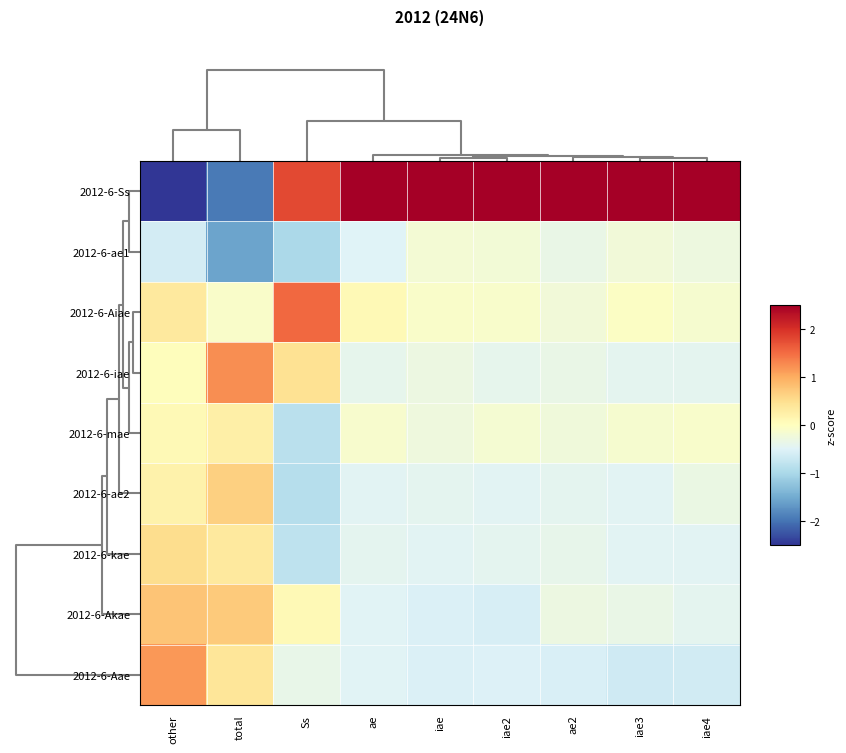

Reading left to right, what are all the values shown in this chart?

2012-6-Ss: other=-2.5	total=-1.9	Ss=1.8	ae=2.8	iae=2.8	iae2=2.8	ae2=2.8	iae3=2.8	iae4=2.8
2012-6-ae1: other=-0.6	total=-1.6	Ss=-1.0	ae=-0.5	iae=-0.2	iae2=-0.2	ae2=-0.3	iae3=-0.2	iae4=-0.3
2012-6-Aiae: other=0.3	total=-0.1	Ss=1.5	ae=0.1	iae=-0.1	iae2=-0.1	ae2=-0.2	iae3=-0.1	iae4=-0.1
2012-6-iae: other=0.0	total=1.2	Ss=0.5	ae=-0.4	iae=-0.3	iae2=-0.4	ae2=-0.3	iae3=-0.4	iae4=-0.4
2012-6-mae: other=0.1	total=0.2	Ss=-0.8	ae=-0.1	iae=-0.3	iae2=-0.2	ae2=-0.2	iae3=-0.2	iae4=-0.1
2012-6-ae2: other=0.2	total=0.7	Ss=-0.9	ae=-0.5	iae=-0.4	iae2=-0.5	ae2=-0.4	iae3=-0.5	iae4=-0.3
2012-6-kae: other=0.5	total=0.3	Ss=-0.8	ae=-0.4	iae=-0.5	iae2=-0.4	ae2=-0.4	iae3=-0.5	iae4=-0.5
2012-6-Akae: other=0.8	total=0.7	Ss=0.1	ae=-0.5	iae=-0.5	iae2=-0.6	ae2=-0.3	iae3=-0.3	iae4=-0.4
2012-6-Aae: other=1.2	total=0.4	Ss=-0.4	ae=-0.5	iae=-0.5	iae2=-0.5	ae2=-0.5	iae3=-0.7	iae4=-0.6